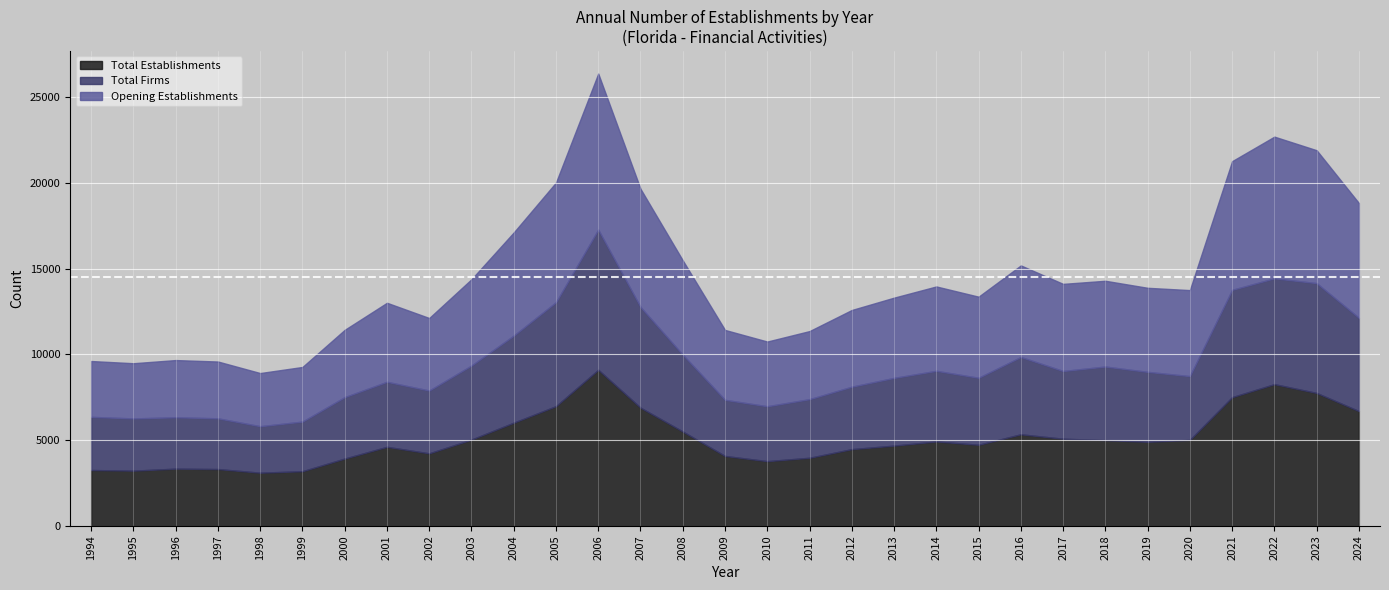

True or false: Total Firms has a value of 3791 at 2001.

True